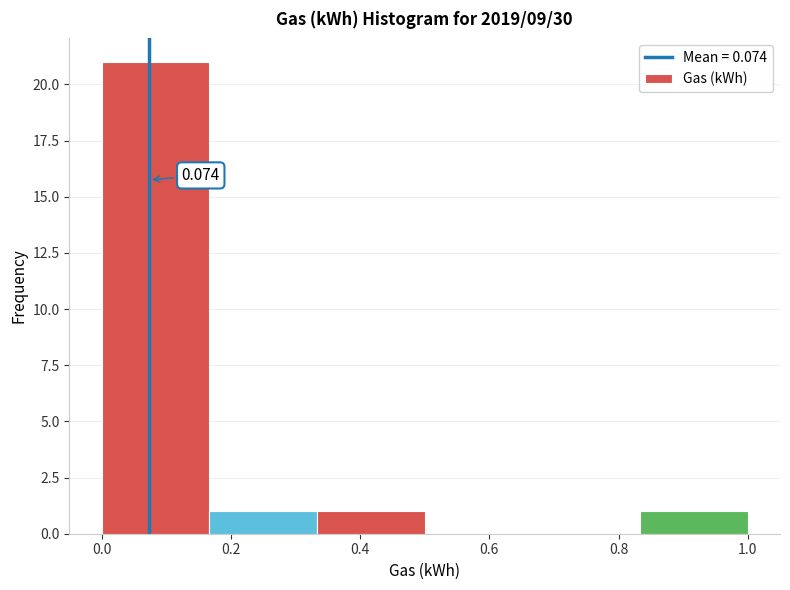

Which range on the x-axis has the tallest bar?

0.00 to 0.16